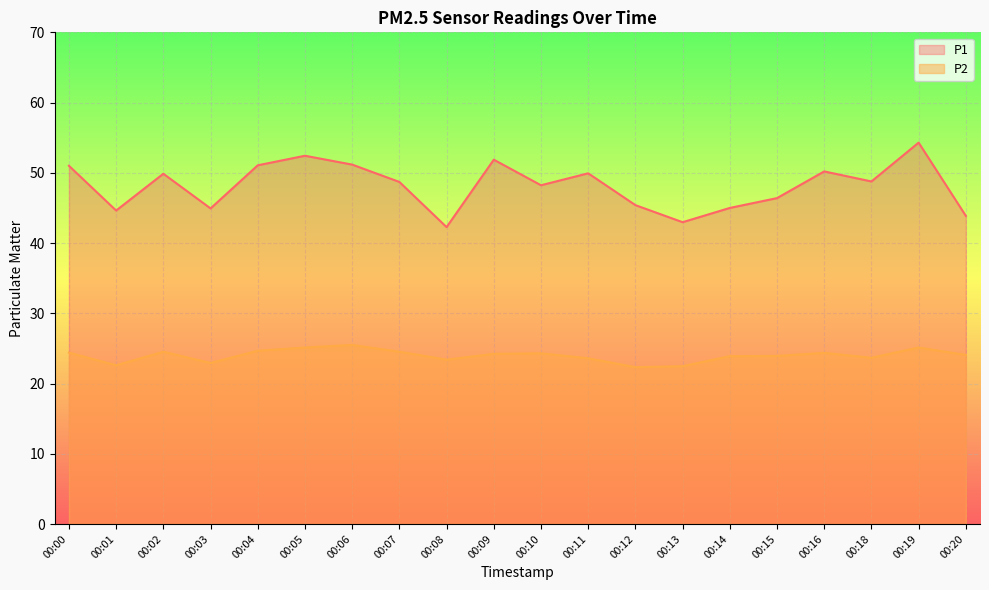

What is the highest value of the P1 series?

54.3